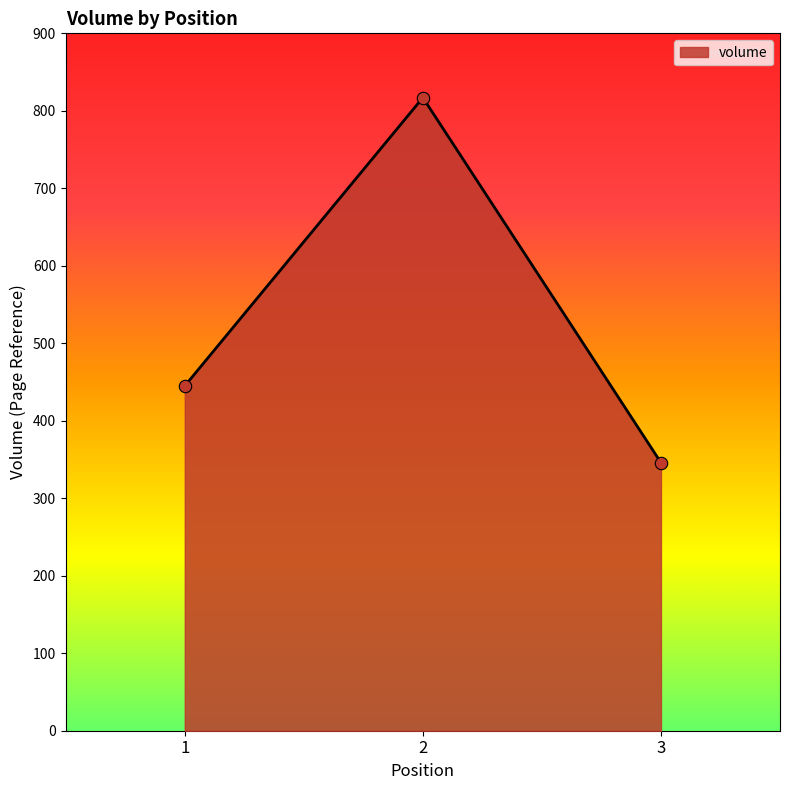

Between 1 and 2, which is larger?

2